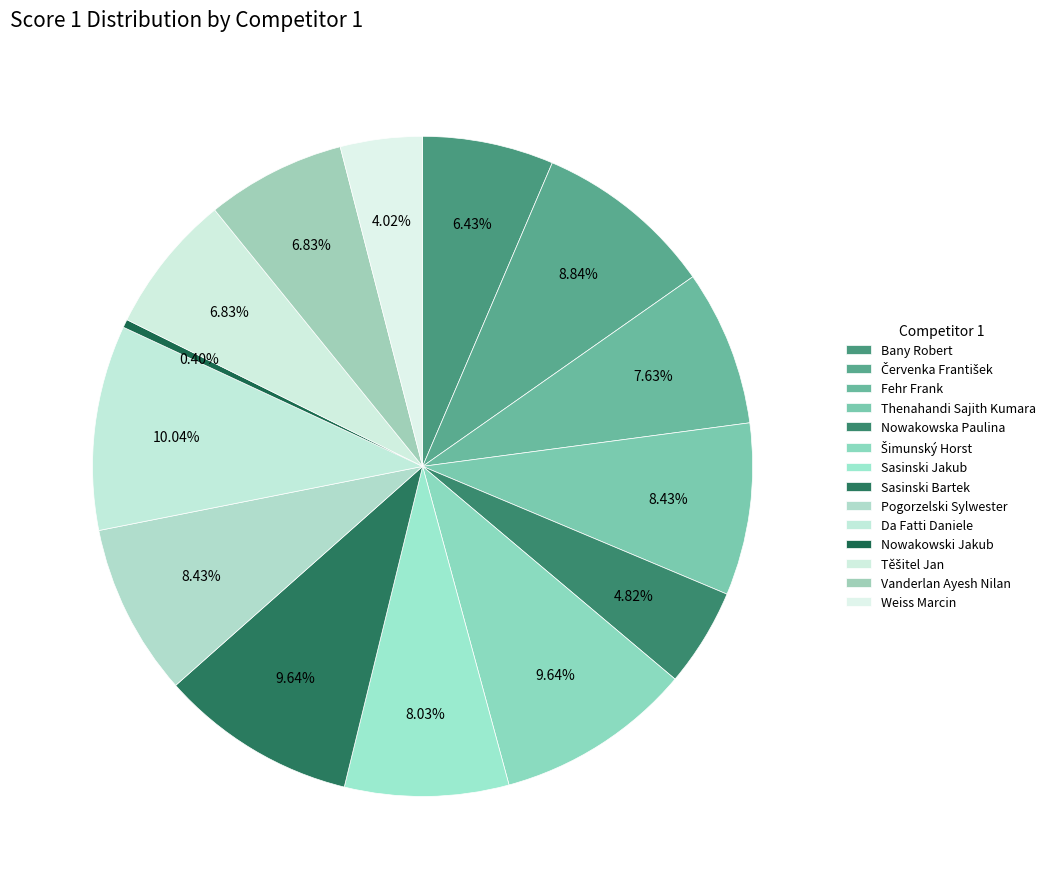

What is the total percentage of Nowakowski Jakub and Bany Robert?

6.8%